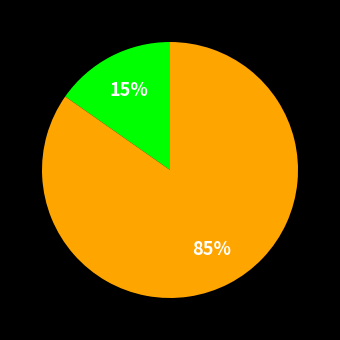

How many segments does this pie chart have?

2